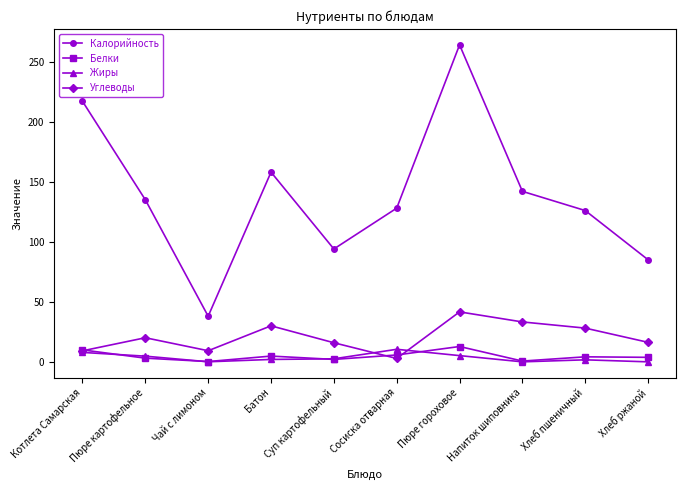

True or false: Калорийность and Белки cross at least once.

False